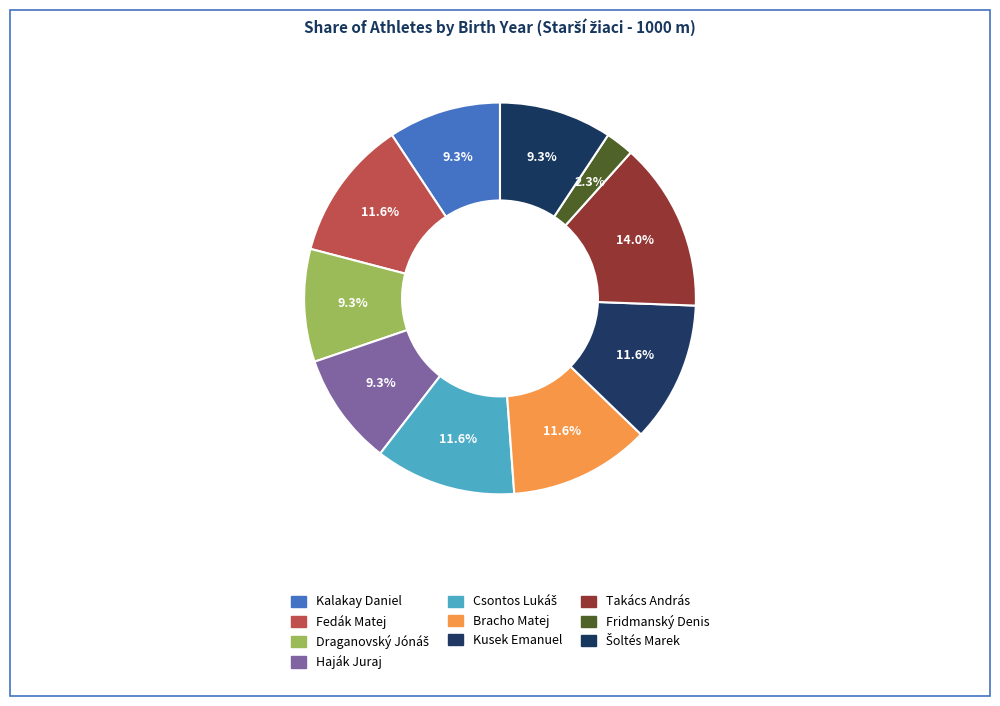

To the nearest percent, what percentage of the pie is Kalakay Daniel?

9%